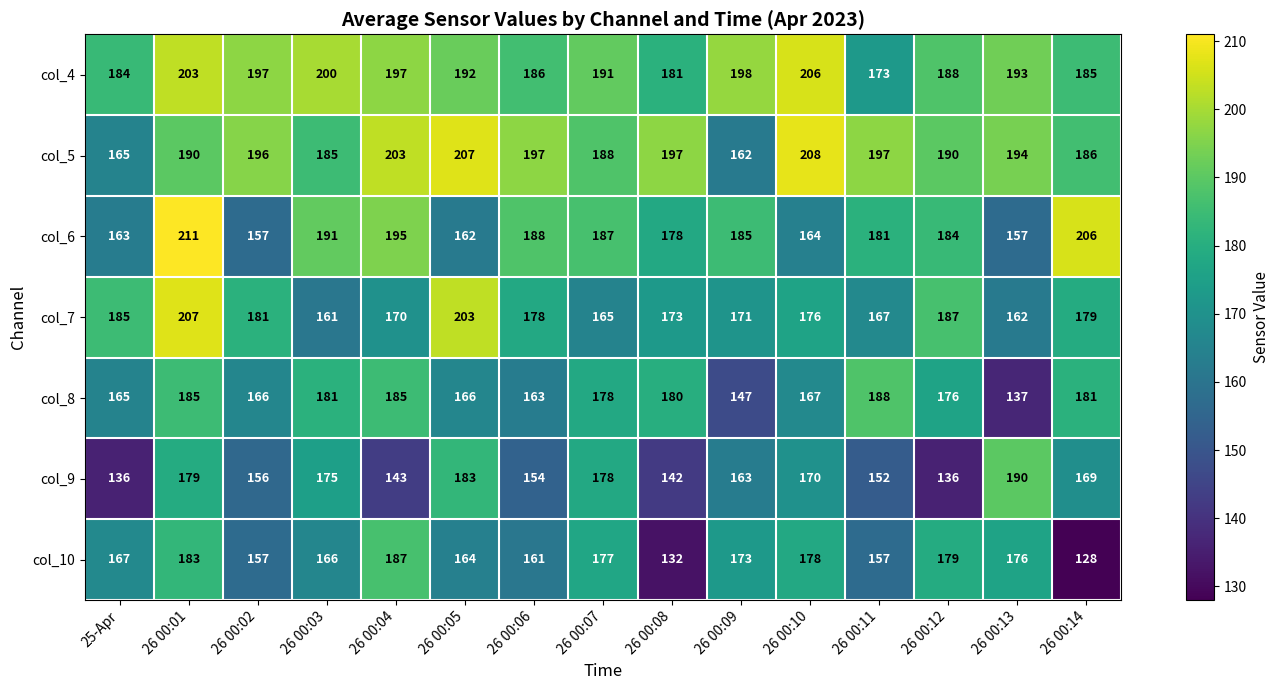

At which category is the sum across all series the highest?

26 00:01